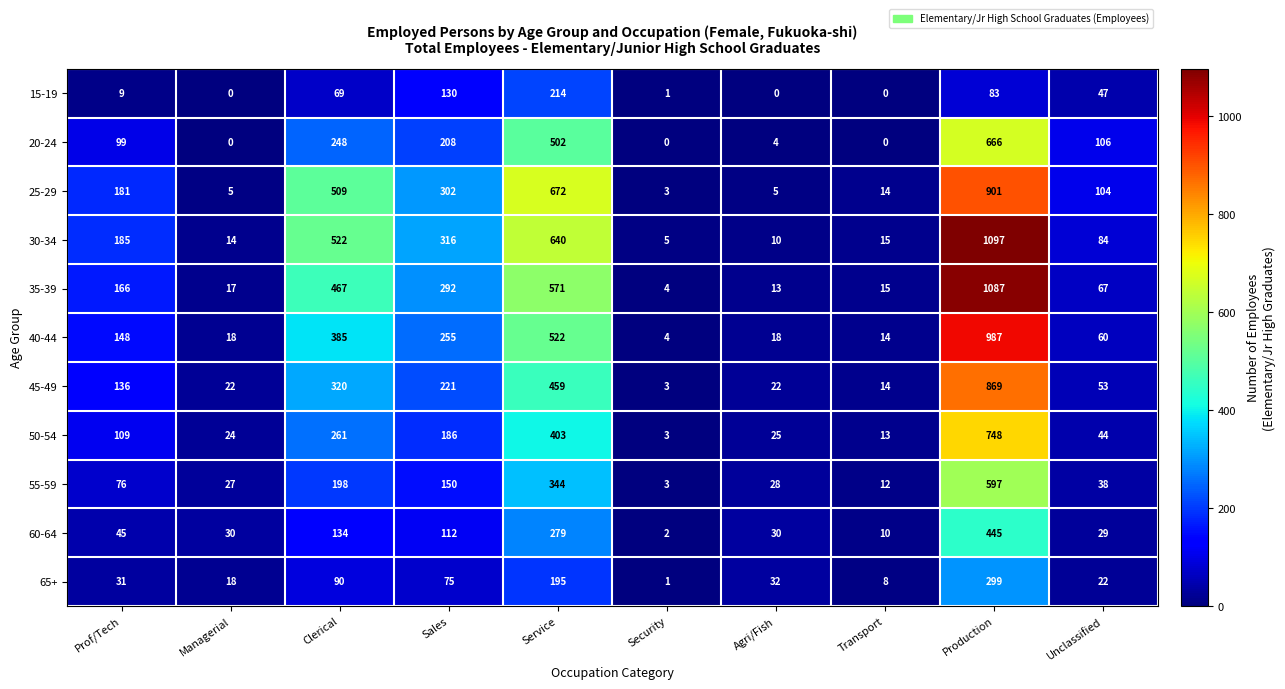

The value of 45-49 at Agri/Fish is 34. True or false?

False